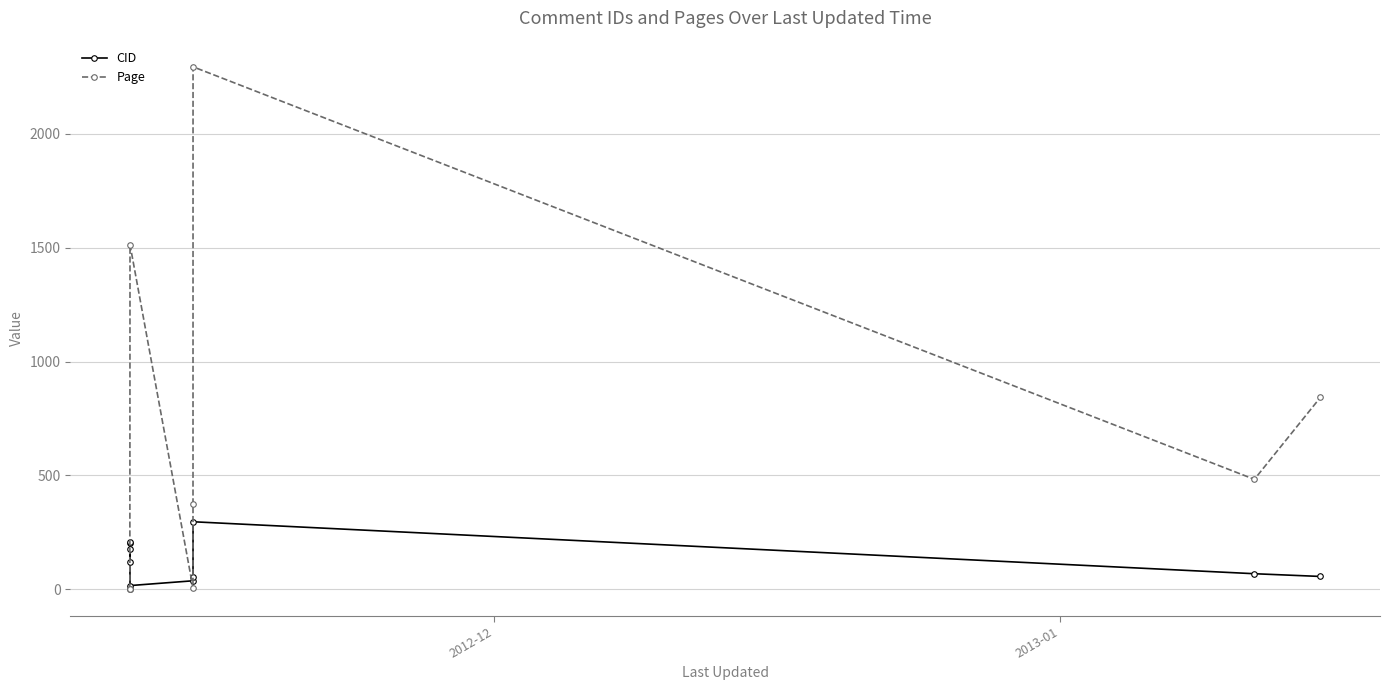

List the series in order of their peak value, highest first.

Page, CID